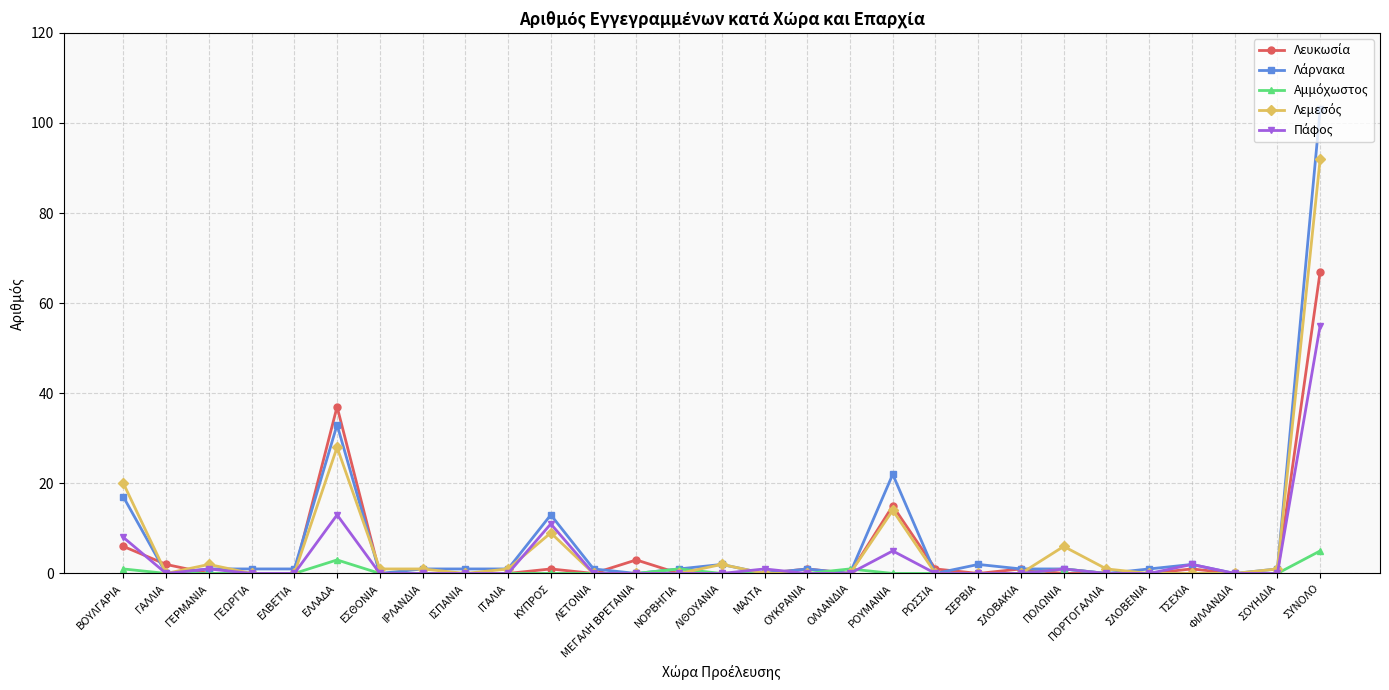

How many data points does each series have?

29